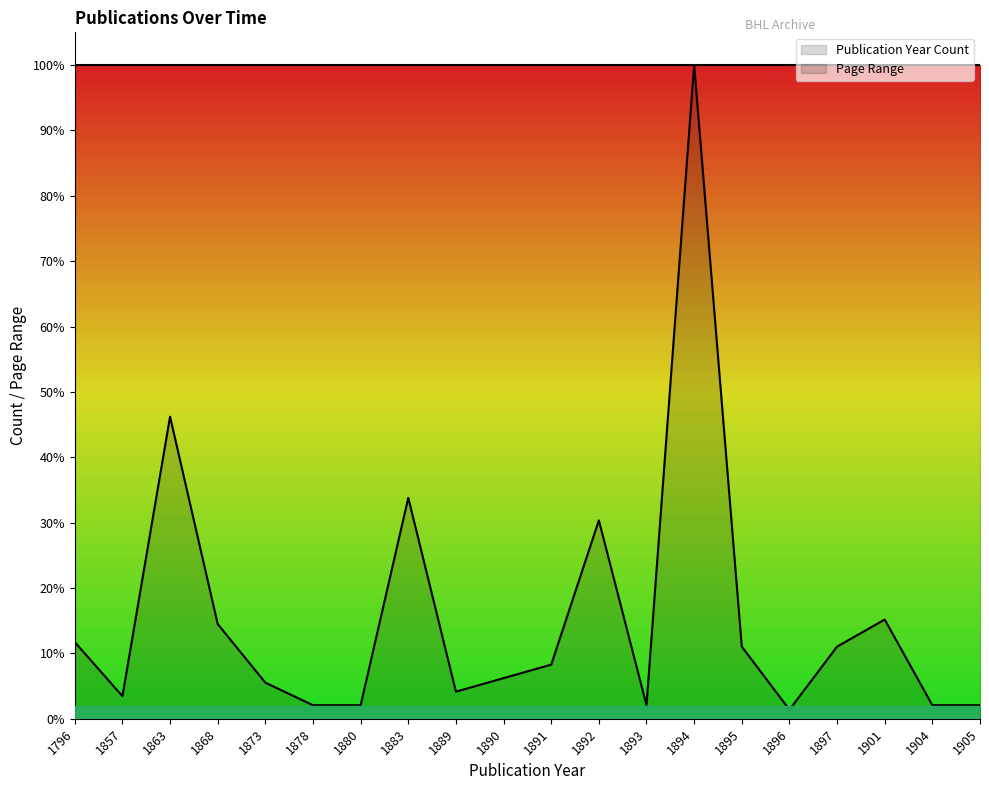

What is the sum of all values?

3.1